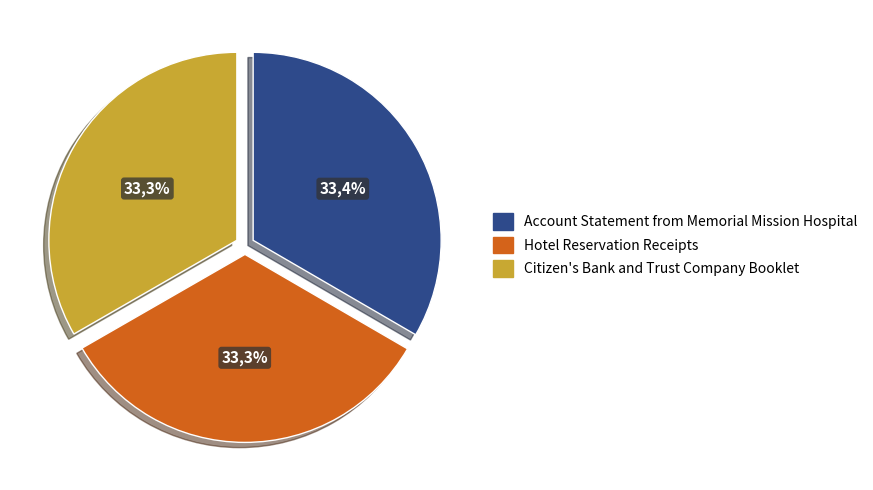

Is it true that Account Statement from Memorial Mission Hospital is 22% of the pie?

False